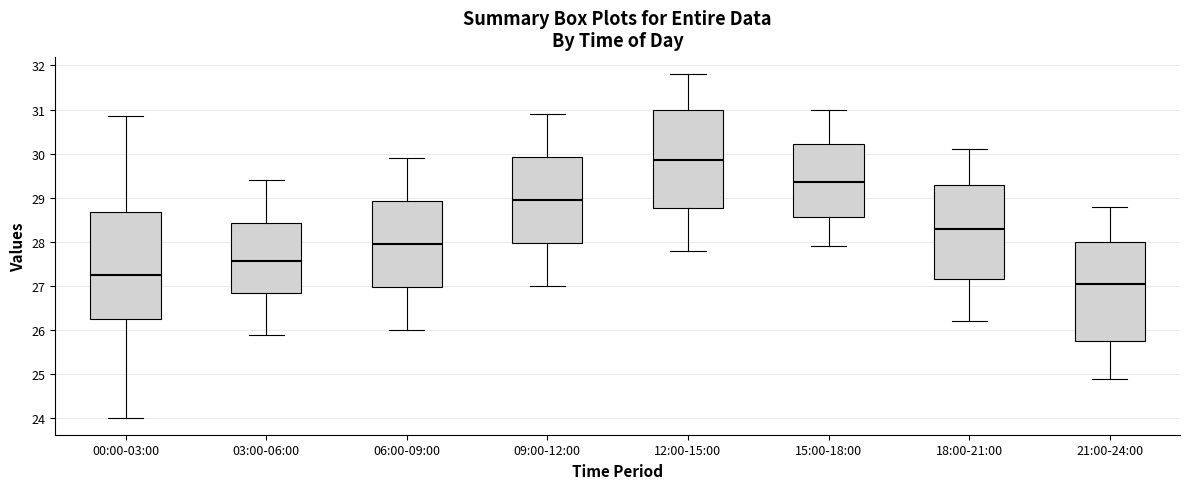

Where is the lower edge of the box for 03:00-06:00 on the y-axis? The values are not printed on the chart, so give them approximately, as read against the axis.

26.8